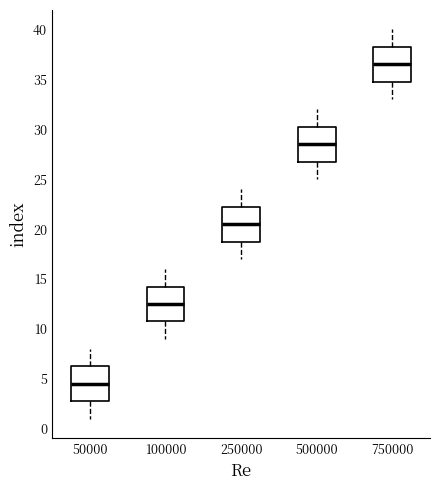

Where is the upper edge of the box at x = 750000 on the y-axis? The values are not printed on the chart, so give them approximately, as read against the axis.

38.5